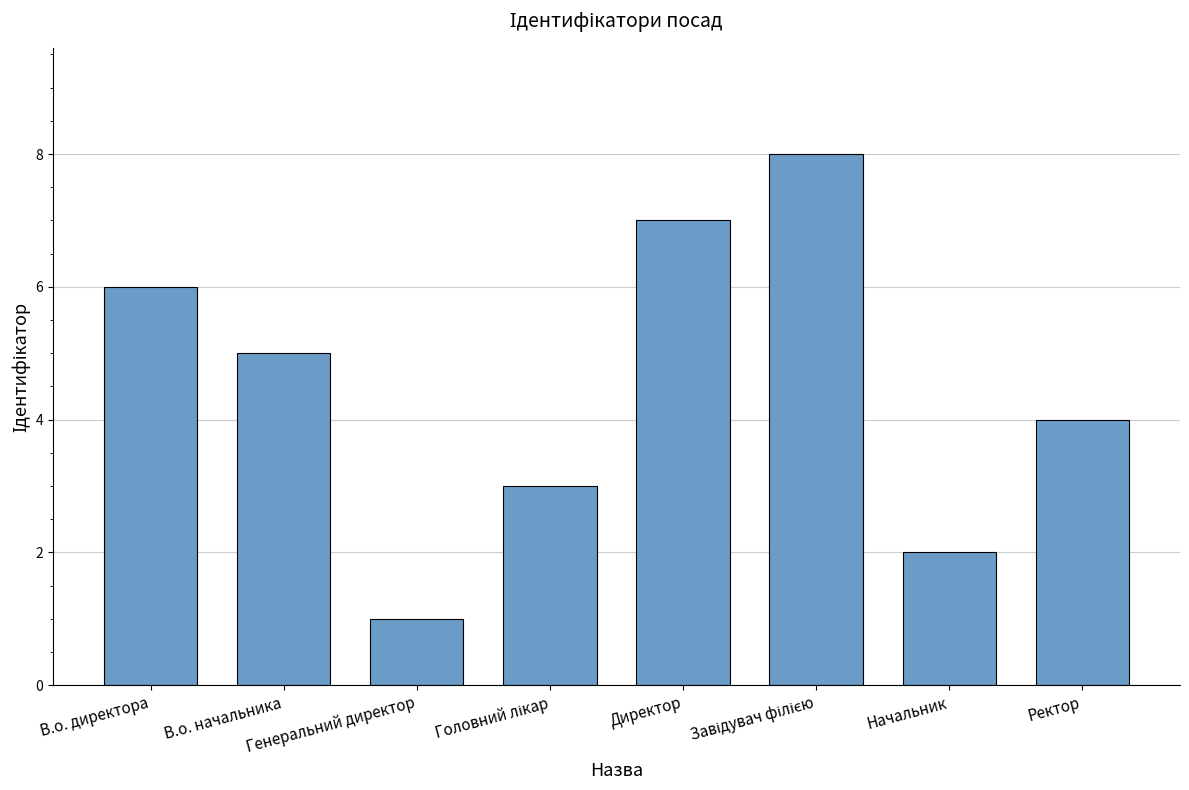

What is the difference between the maximum and minimum values?

7